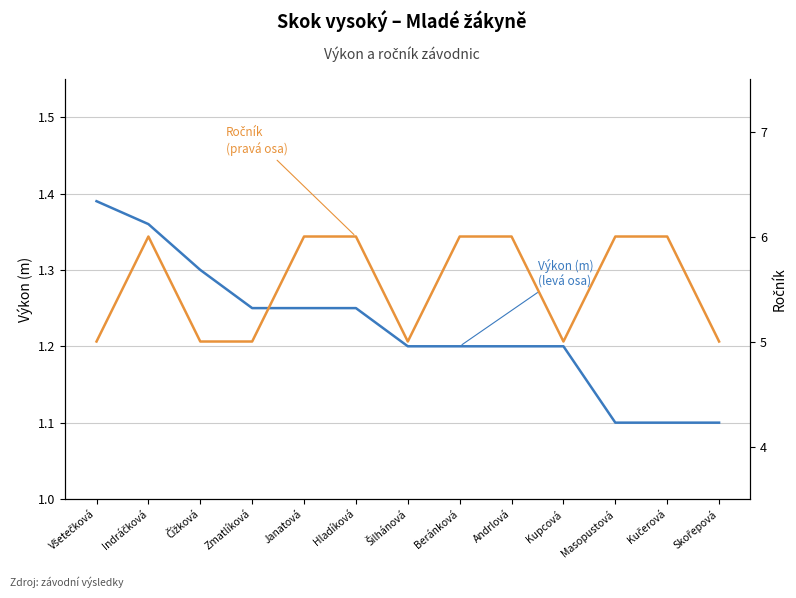

List the labels in order of Výkon (m) value, largest first.

Všetečková, Indráčková, Čížková, Zmatlíková, Janatová, Hladíková, Šilhánová, Beránková, Andrlová, Kupcová, Masopustová, Kučerová, Skořepová